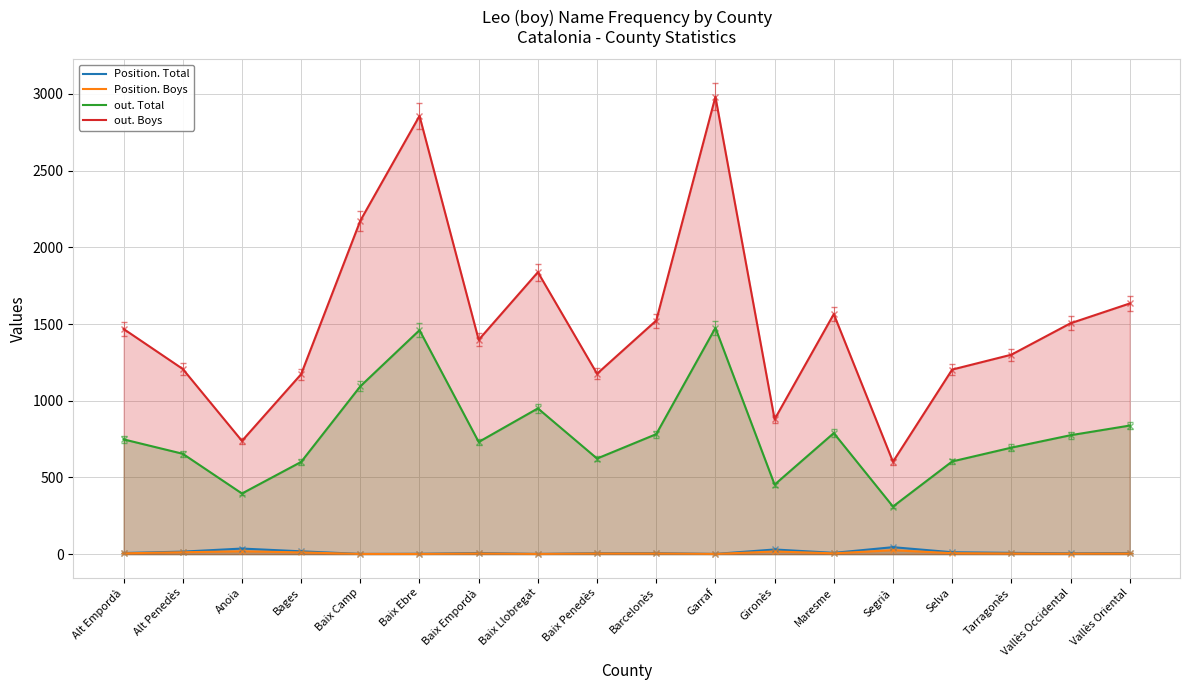

The Position. Boys series shows 8 at Alt Penedès. True or false?

False